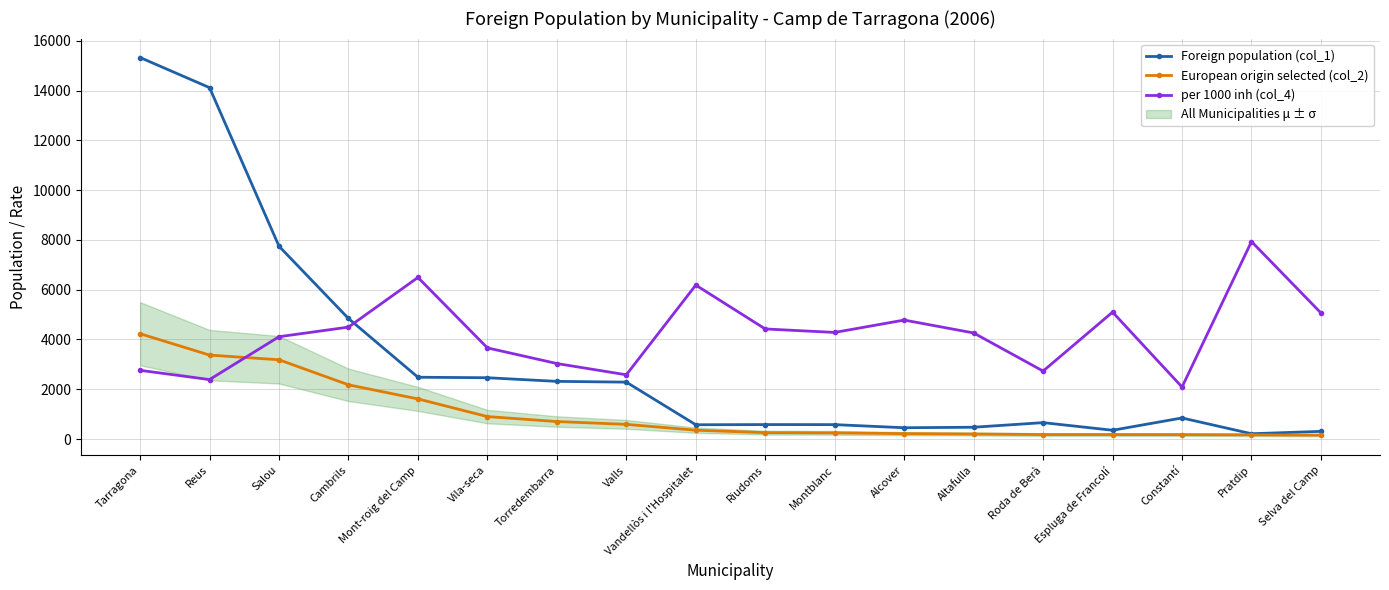

After their last crossing, which series has the higher values: European origin selected (col_2) or per 1000 inh (col_4)?

per 1000 inh (col_4)